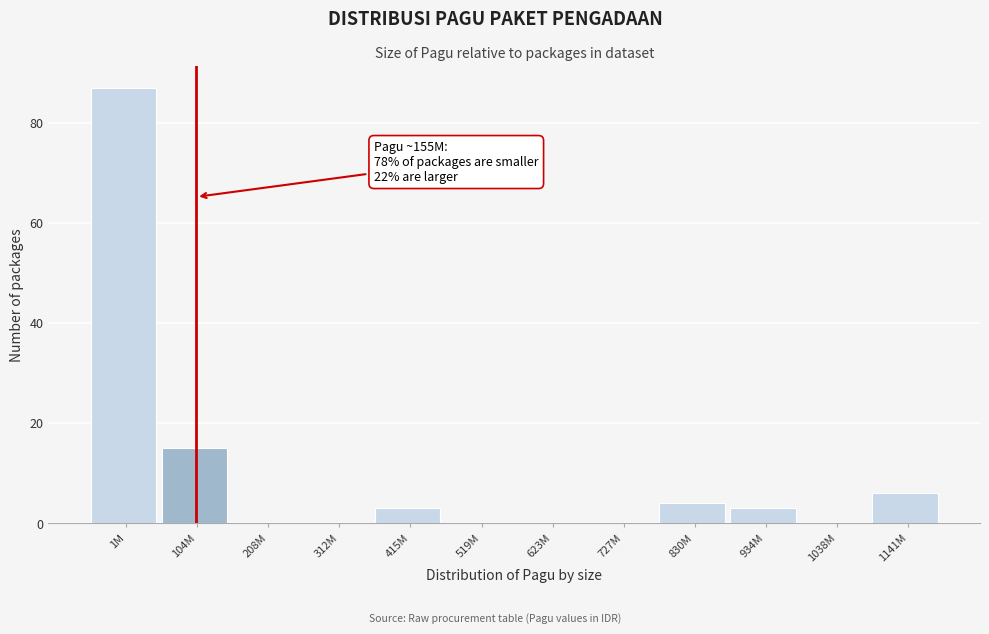

Reading left to right, list all the values displayed in this chart.

1M=87	104M=15	208M=0	312M=0	415M=3	519M=0	623M=0	727M=0	830M=4	934M=3	1038M=0	1141M=6